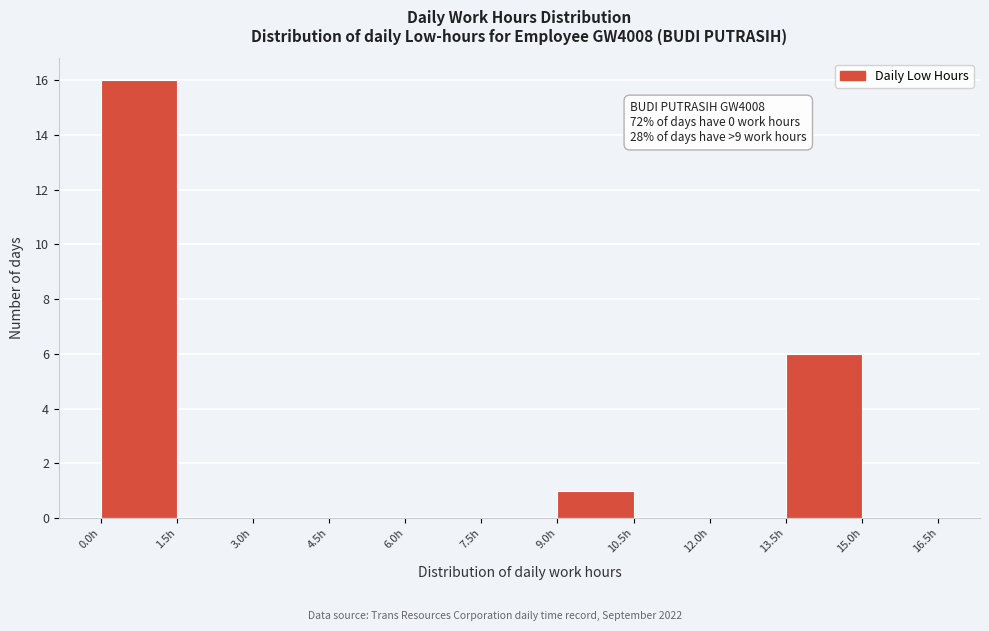

Which range on the x-axis has the tallest bar?

0.0 to 1.5